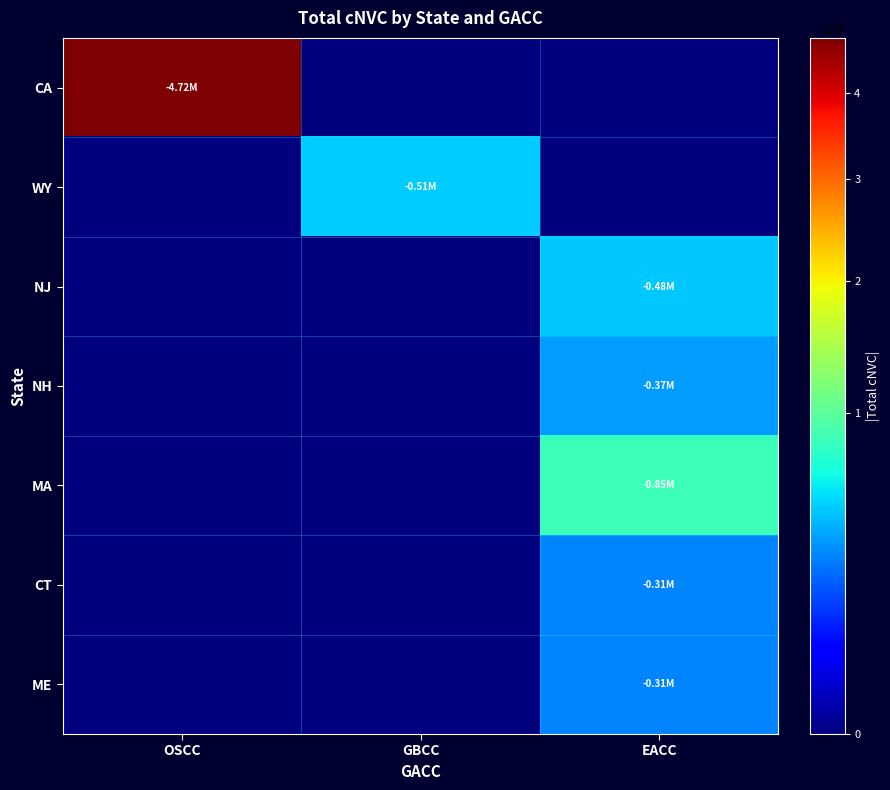

What is the maximum value shown in the chart?

4716696